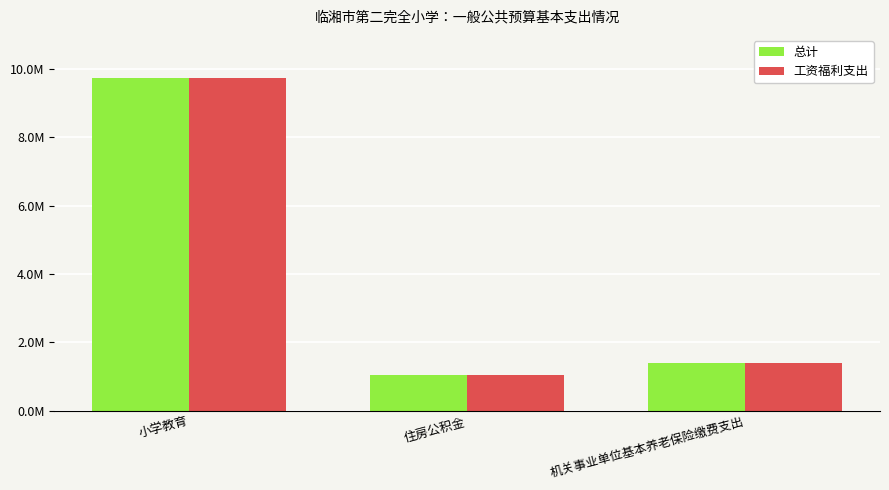

List the labels in order of 总计 value, smallest first.

住房公积金, 机关事业单位基本养老保险缴费支出, 小学教育